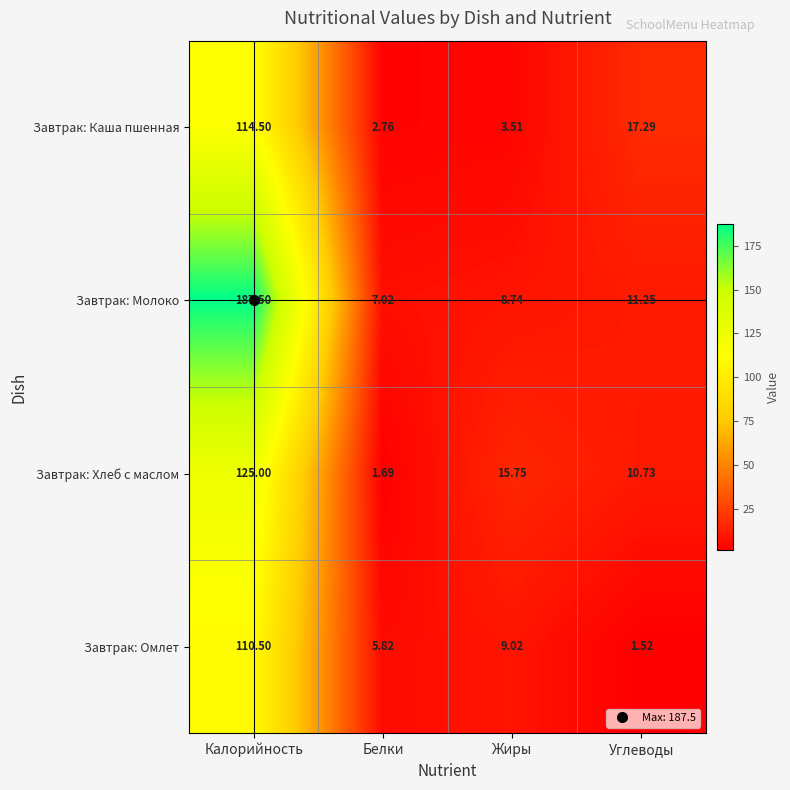

Which label corresponds to the smallest value in the chart?

Углеводы